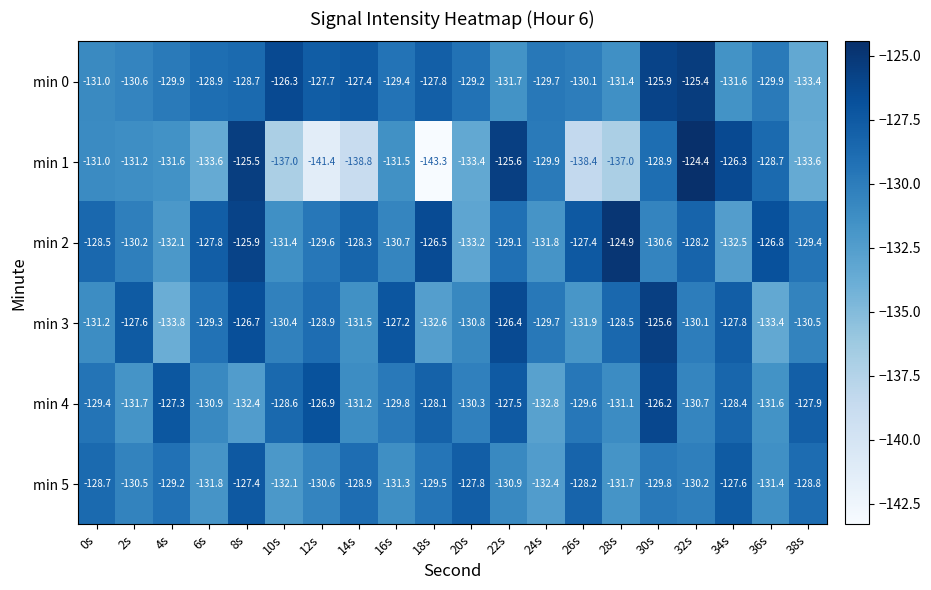

Which label corresponds to the largest value in the chart?

32s